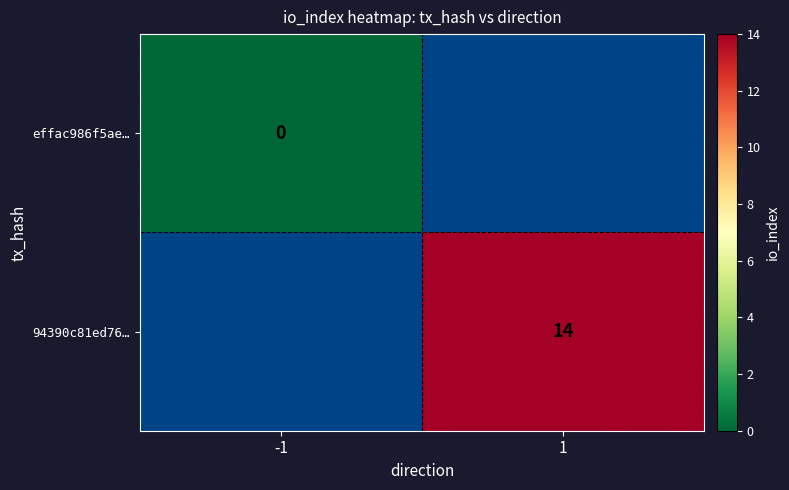

The 94390c81ed76… series shows 25 at 1. True or false?

False